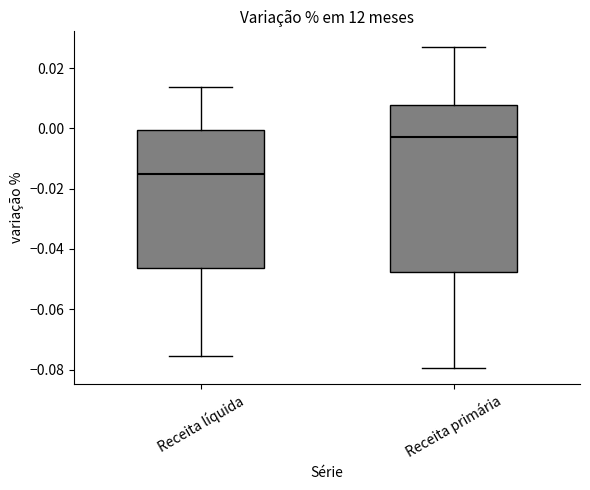

Reading left to right, transcribe this box plot: for each box, give where its median line is, the range the box spans, and where its two whiskers end, as read against the y-axis. The values are not printed on the chart, so give them approximately, as read against the axis.

Receita líquida: median -0.016, box -0.046 to 0.000, whiskers -0.076 to 0.014
Receita primária: median -0.004, box -0.048 to 0.008, whiskers -0.080 to 0.026